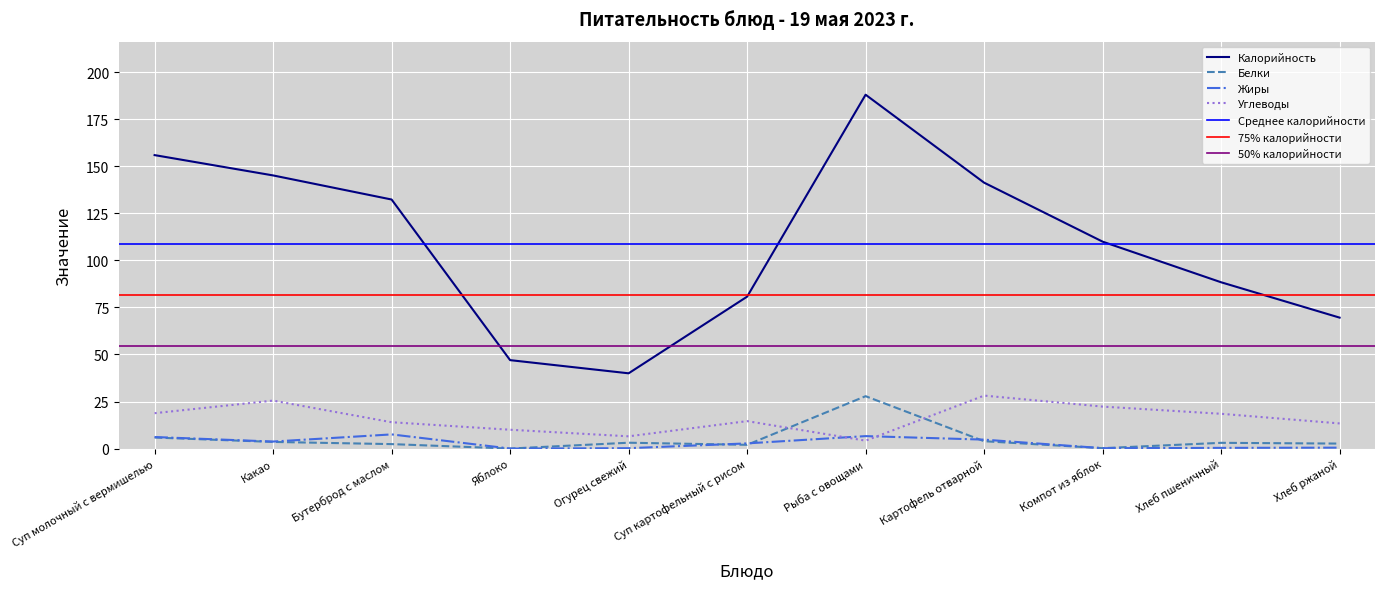

Which series has the widest spread of values?

Калорийность